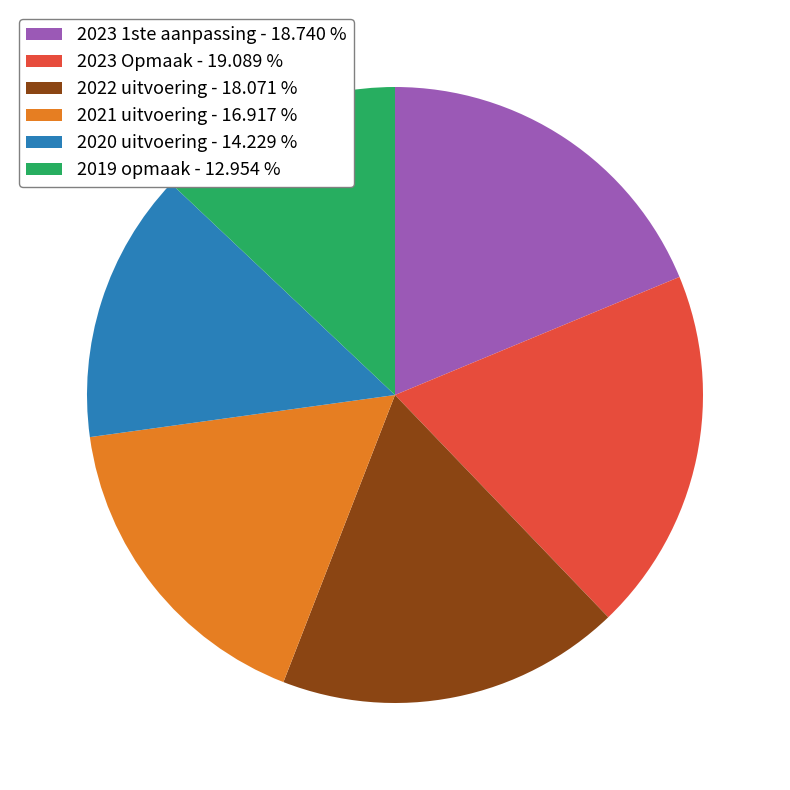

Between 2020 uitvoering - 14.229 % and 2022 uitvoering - 18.071 %, which is larger?

2022 uitvoering - 18.071 %